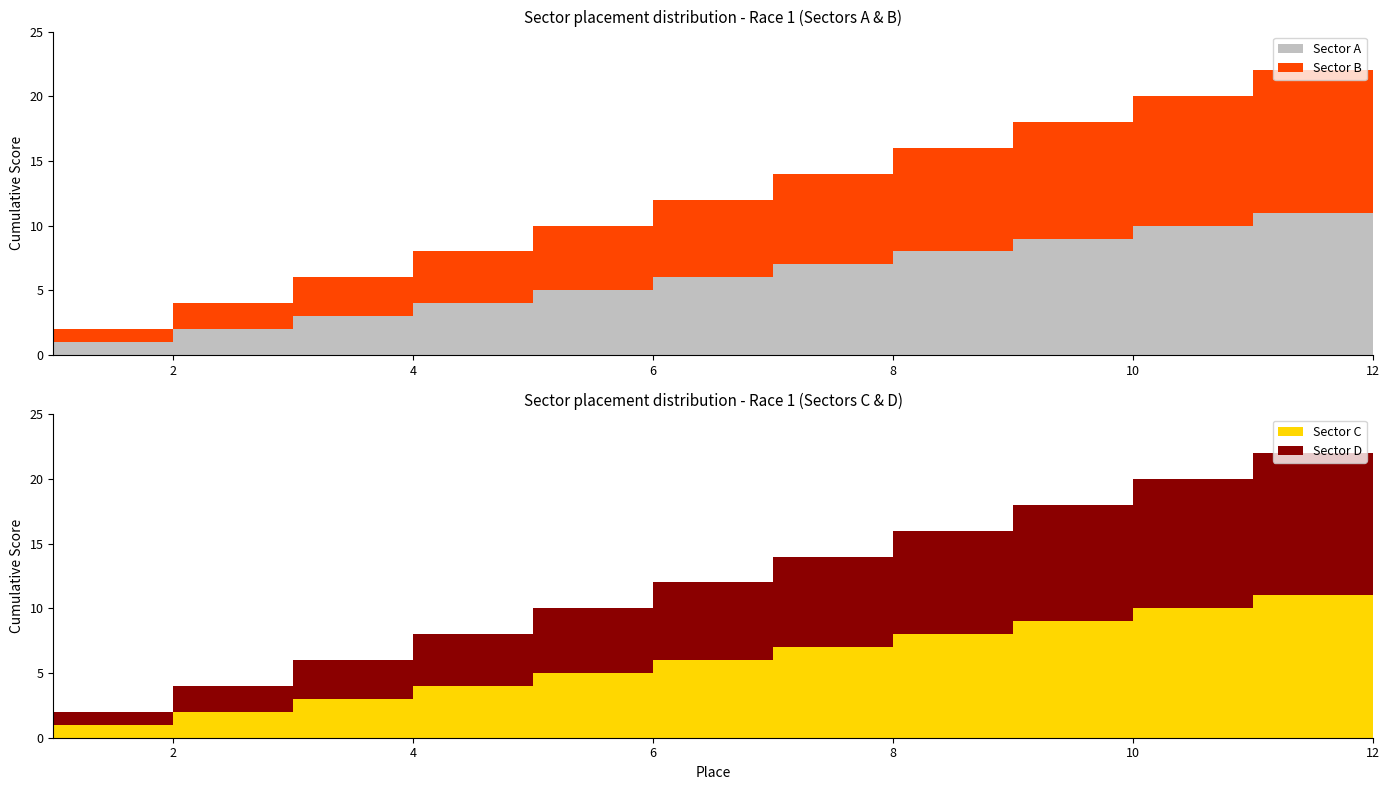

Reading left to right, list all the values displayed in this chart.

Sector A: 1=1	2=2	3=3	4=4	5=5	6=6	7=7	8=8	9=9	10=10	11=11	12=12
Sector B: 1=1	2=2	3=3	4=4	5=5	6=6	7=7	8=8	9=9	10=10	11=11	12=12
Sector C: 1=1	2=2	3=3	4=4	5=5	6=6	7=7	8=8	9=9	10=10	11=11	12=12
Sector D: 1=1	2=2	3=3	4=4	5=5	6=6	7=7	8=8	9=9	10=10	11=11	12=12